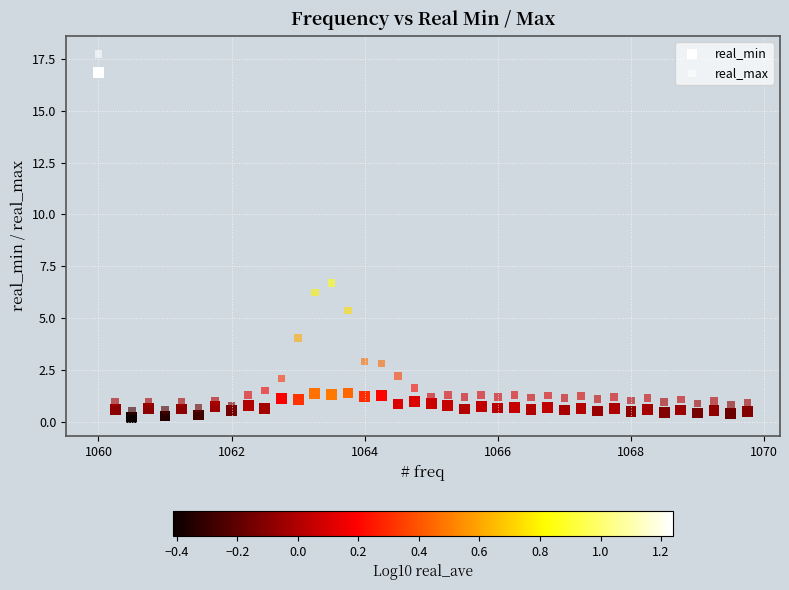

How many points are shown in the scatter plot?

80